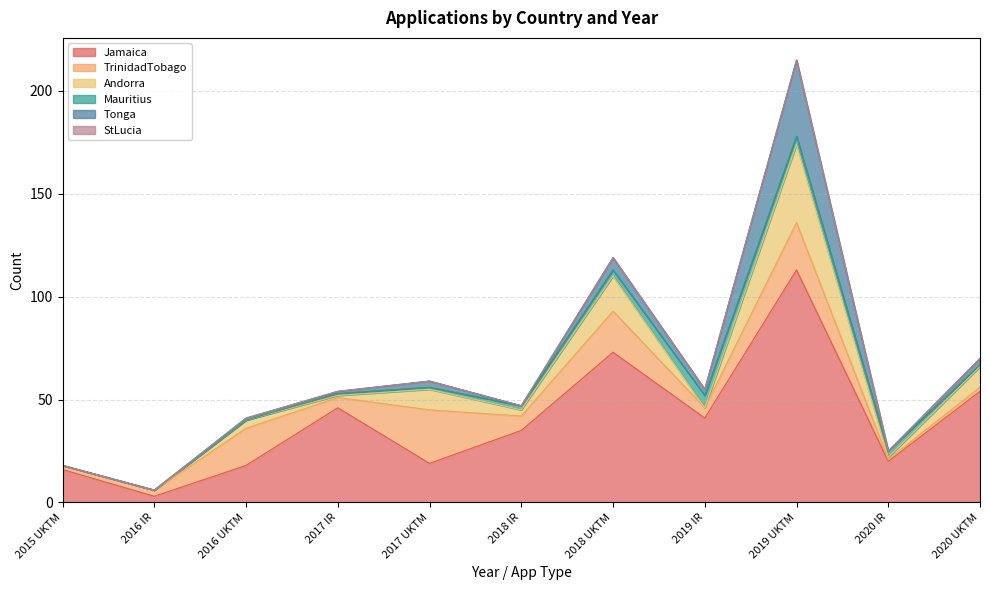

List the series in order of their peak value, lowest first.

StLucia, Mauritius, TrinidadTobago, Tonga, Andorra, Jamaica